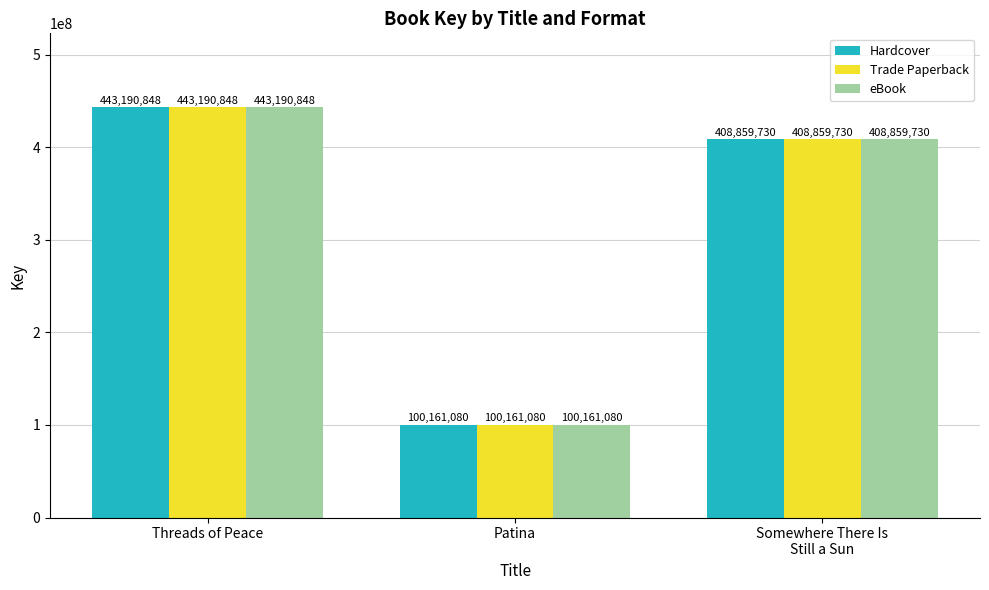

Is the value of eBook at Threads of Peace greater than the value of Hardcover at Patina?

Yes